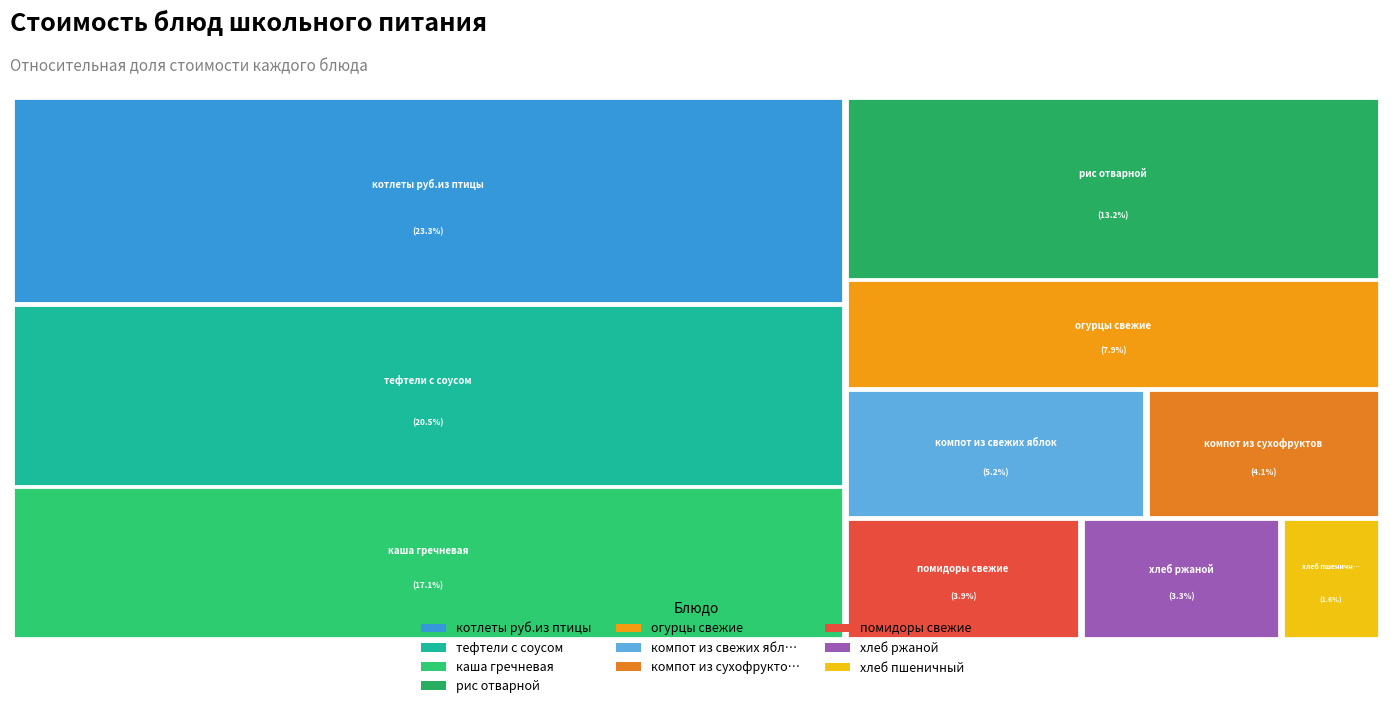

True or false: каша гречневая accounts for 7% of the total.

False